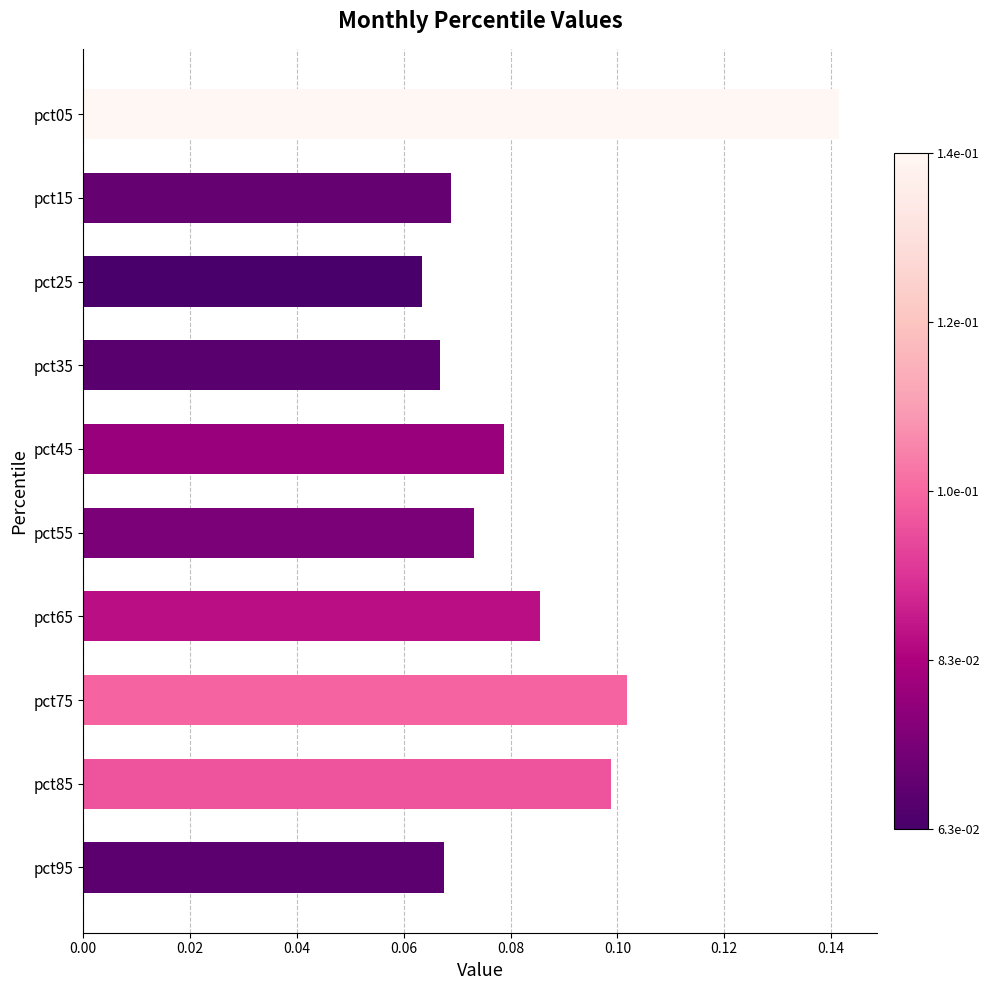

What is the sum of all values?

0.8